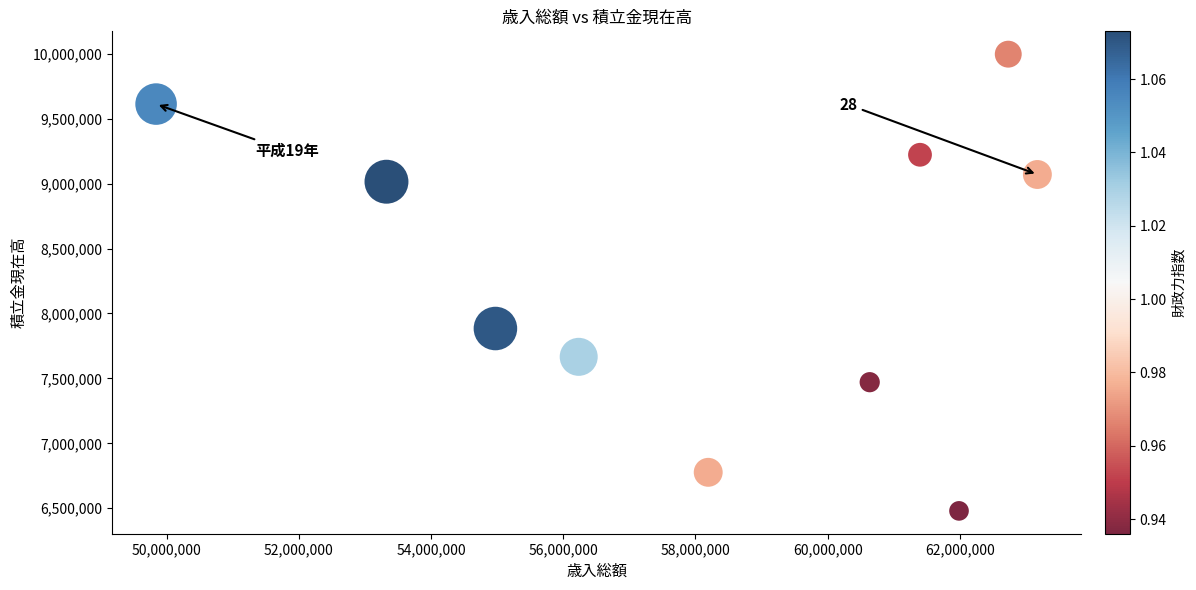

What is the range of X values (max minus min)?

13332009